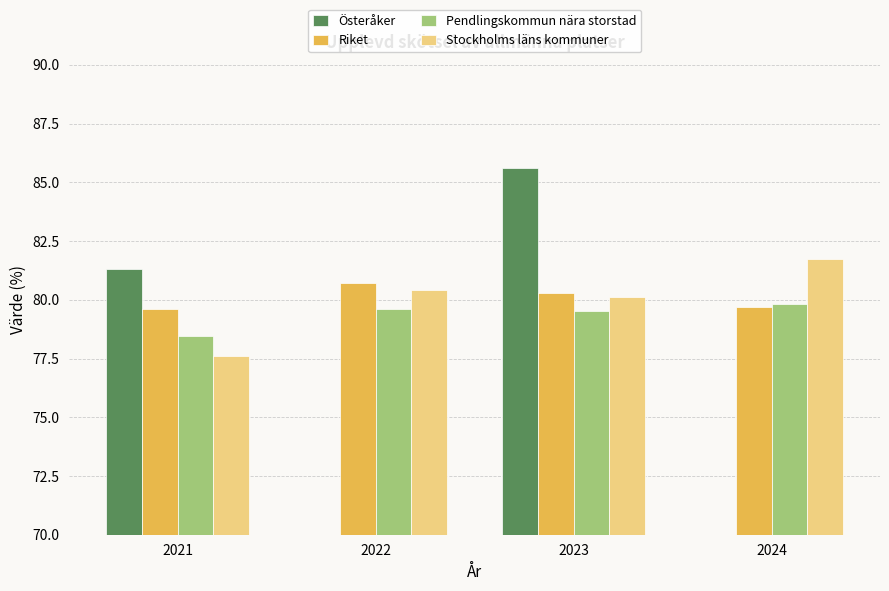

At how many categories does at least one series exceed 18?

4